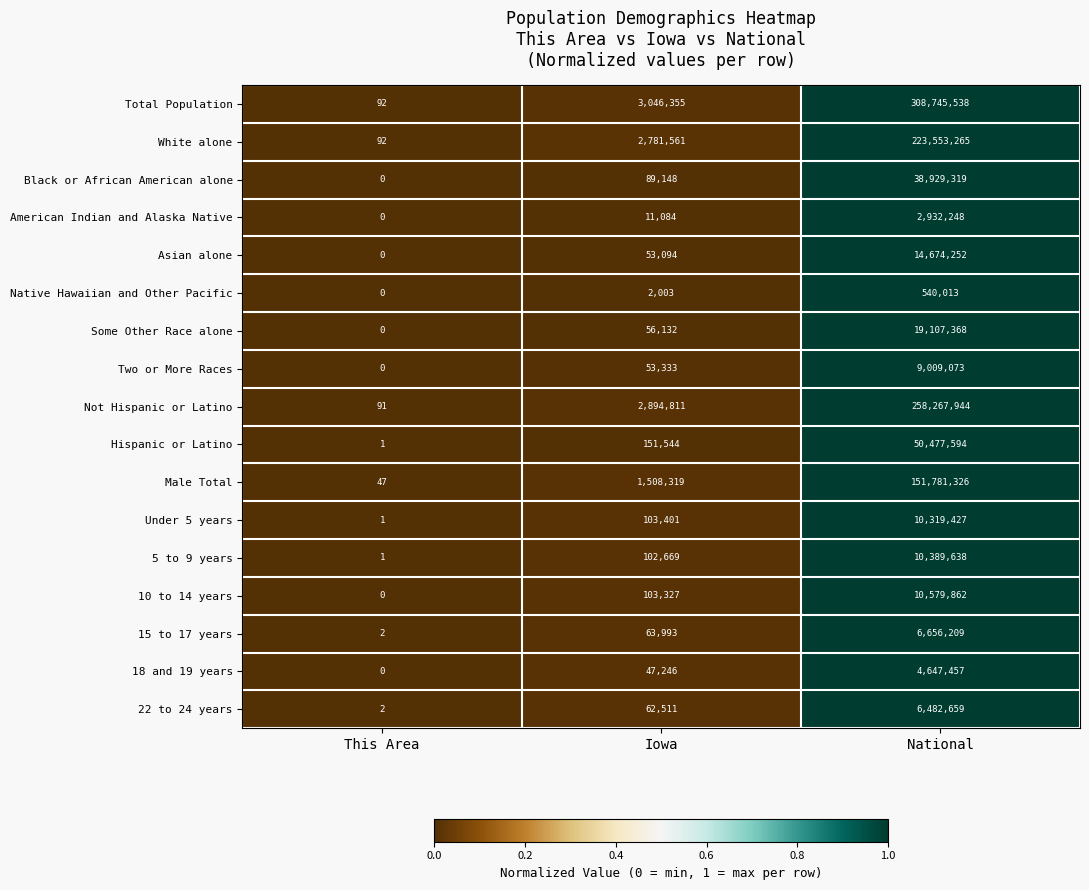

At which category does the chart reach its peak across all series?

National